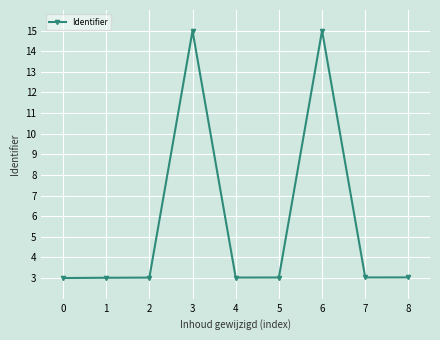

What is the value of the 5th point from the left?

3.0